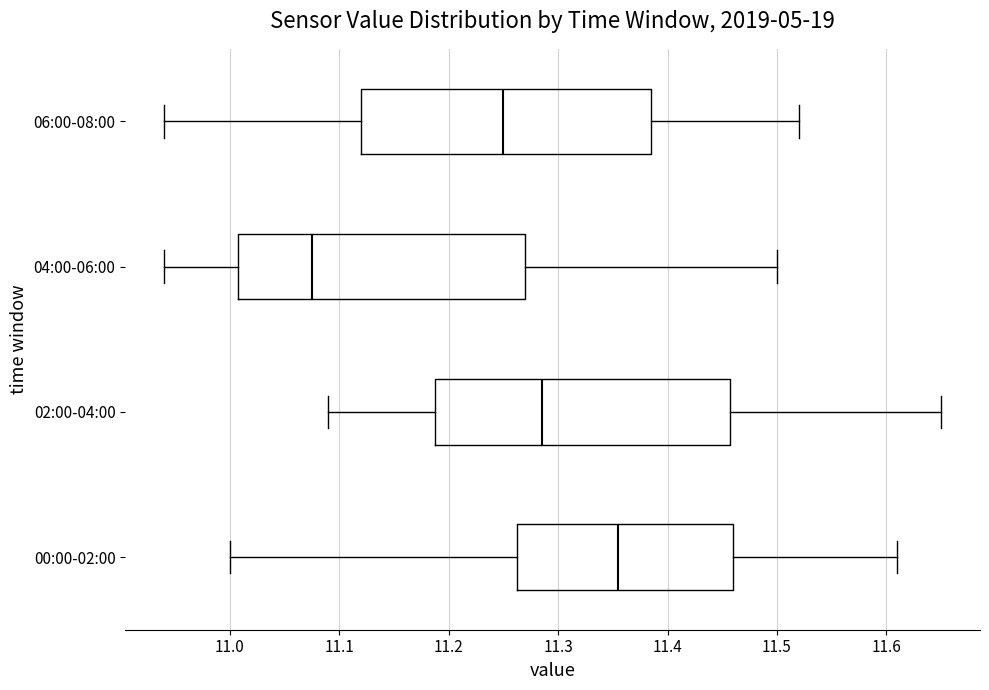

Reading bottom to top, transcribe this box plot: for each box, give where its median line is, the range the box spans, and where its two whiskers end, as read against the x-axis. The values are not printed on the chart, so give them approximately, as read against the axis.

00:00-02:00: median 11.36, box 11.26 to 11.46, whiskers 11.00 to 11.61
02:00-04:00: median 11.29, box 11.19 to 11.46, whiskers 11.09 to 11.65
04:00-06:00: median 11.08, box 11.01 to 11.27, whiskers 10.94 to 11.50
06:00-08:00: median 11.25, box 11.12 to 11.39, whiskers 10.94 to 11.52